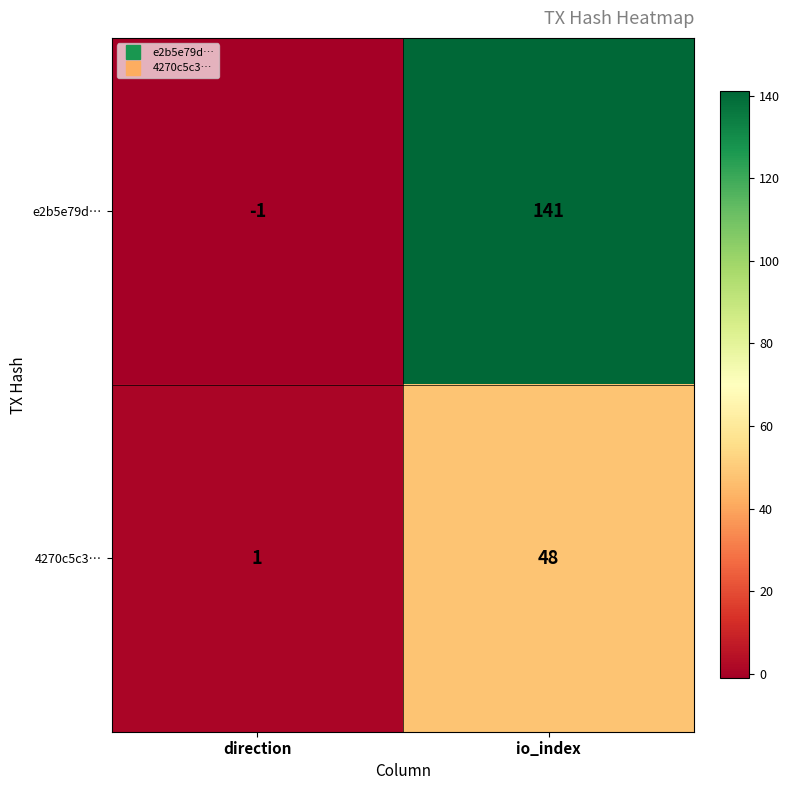

What is the difference between the highest and lowest values at io_index?

93